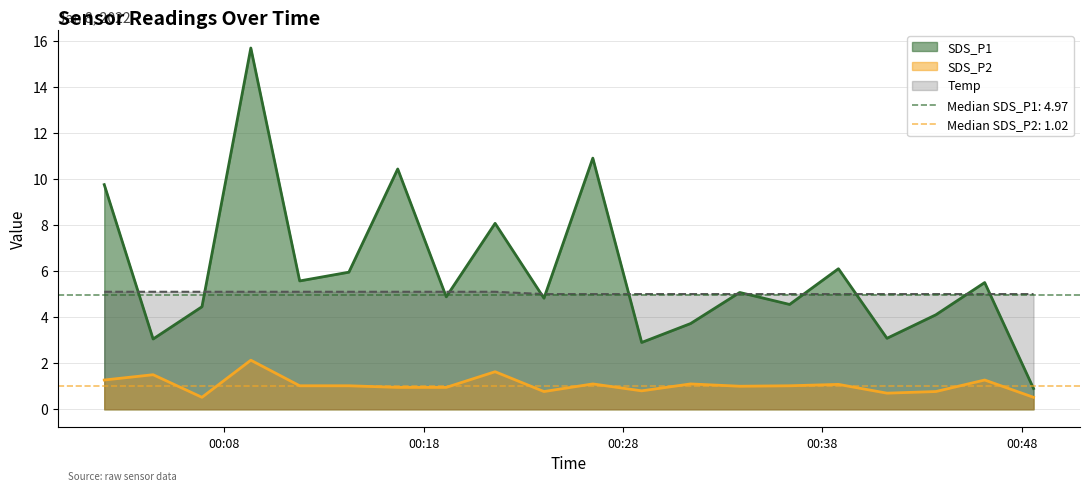

What is the minimum value for Temp?

5.0